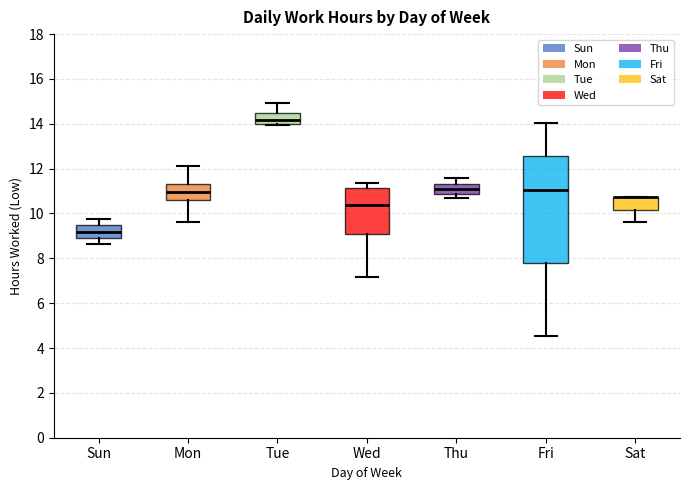

Comparing the boxes themselves (not the whiskers), which one is the tallest?

Fri